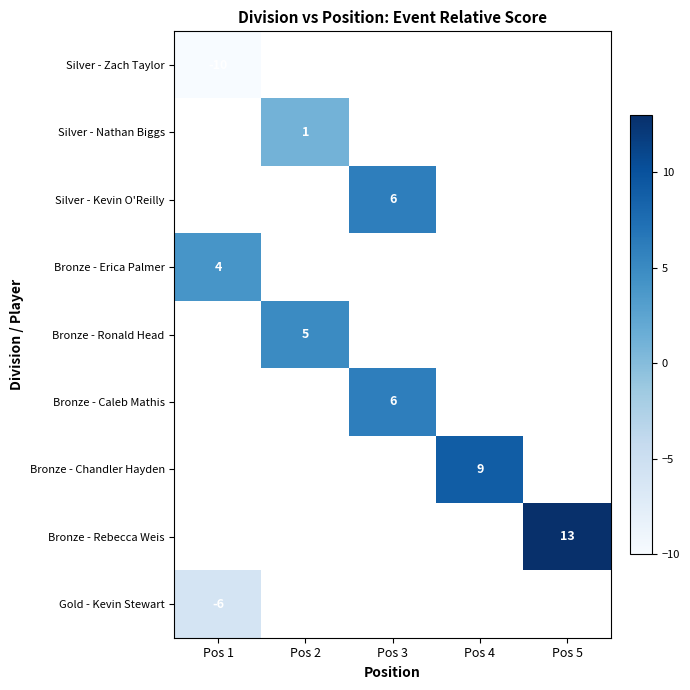

At which label does row_0 reach its peak?

Pos 1